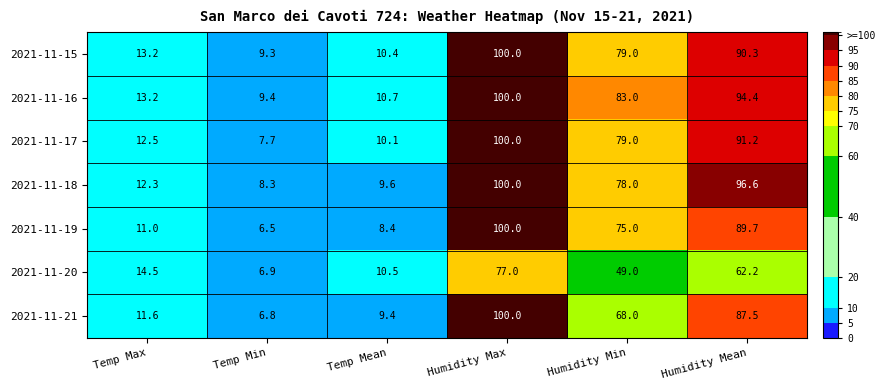

Where does the 2021-11-20 series first go above 49?

Humidity Max